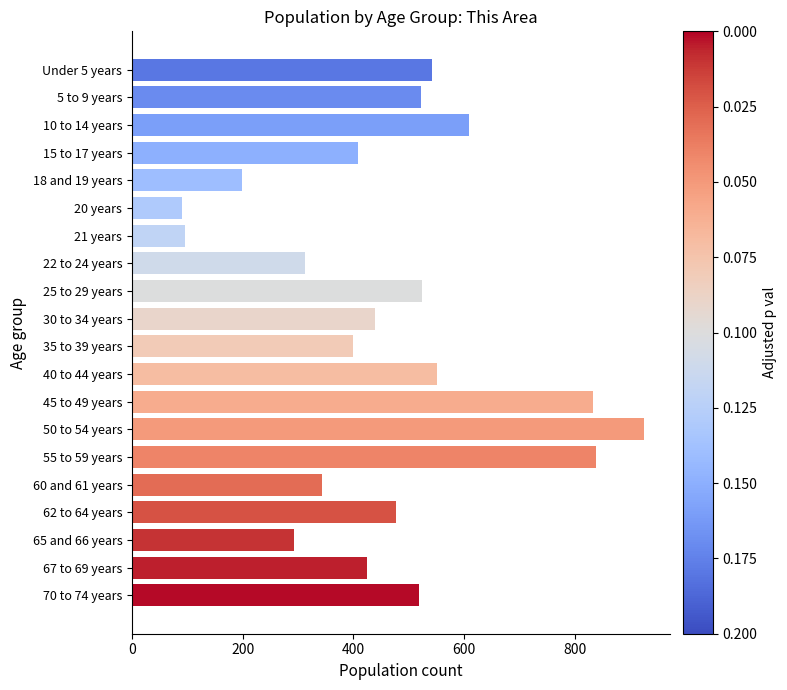

What is the value of the 18th bar from the top?

292